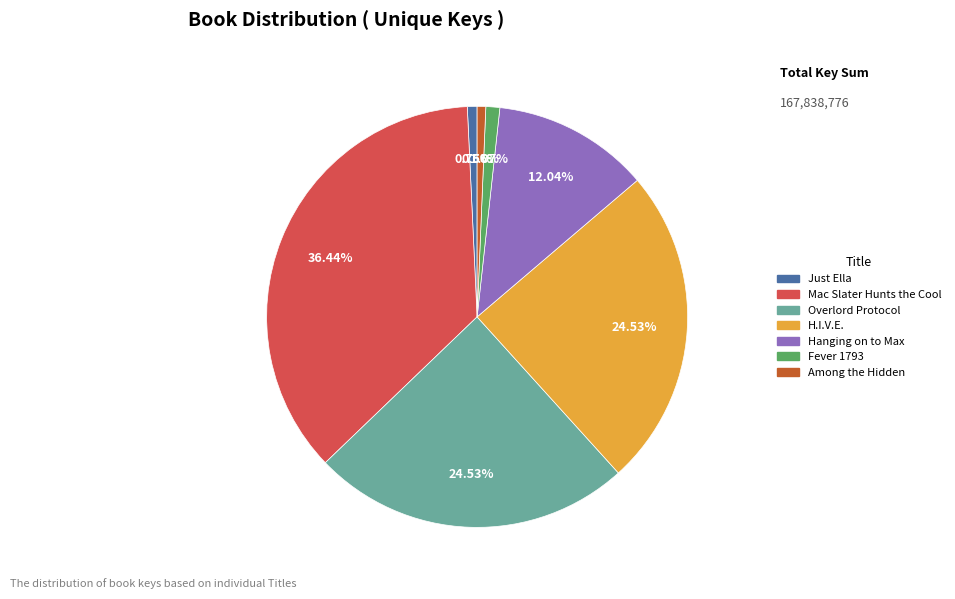

Between Hanging on to Max and Fever 1793, which is larger?

Hanging on to Max